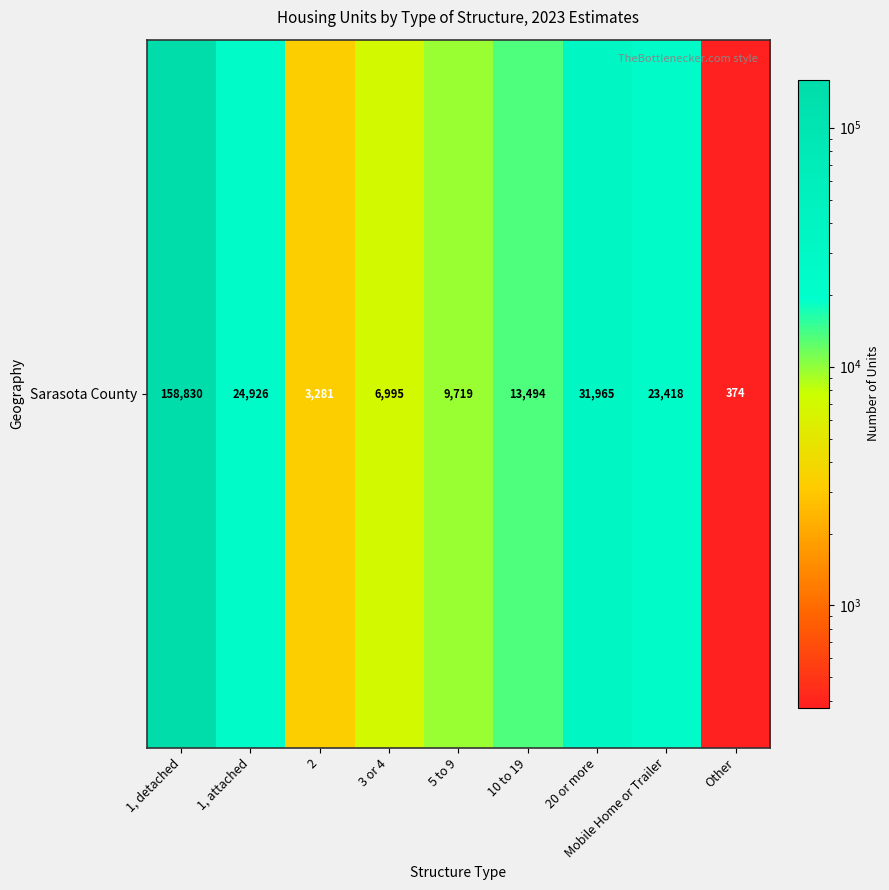

List the labels in order of value, smallest first.

Other, 2, 3 or 4, 5 to 9, 10 to 19, Mobile Home or Trailer, 1, attached, 20 or more, 1, detached